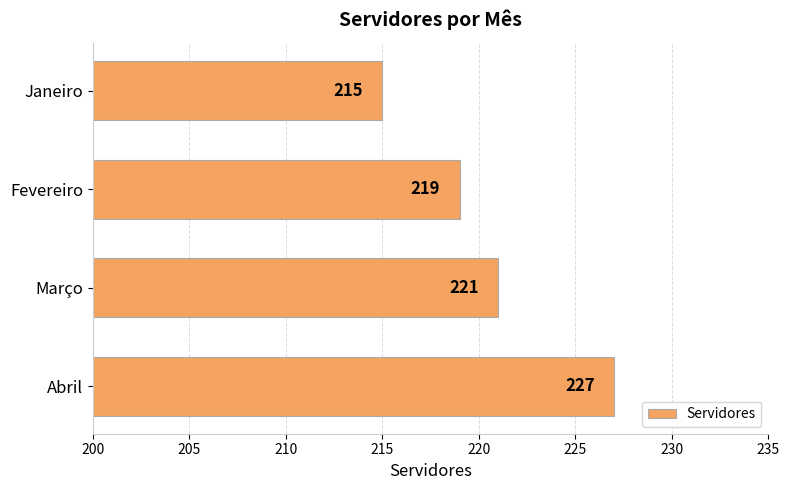

True or false: the data shows 75 at Janeiro.

False